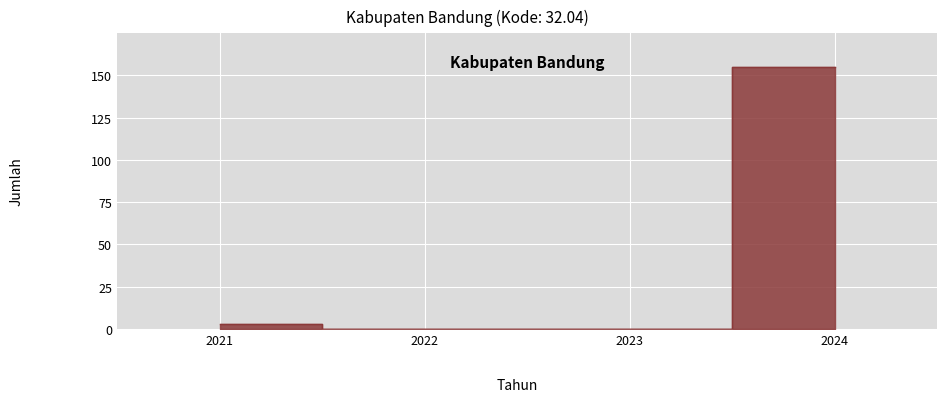

Between 2023 and 2024, which is larger?

2024